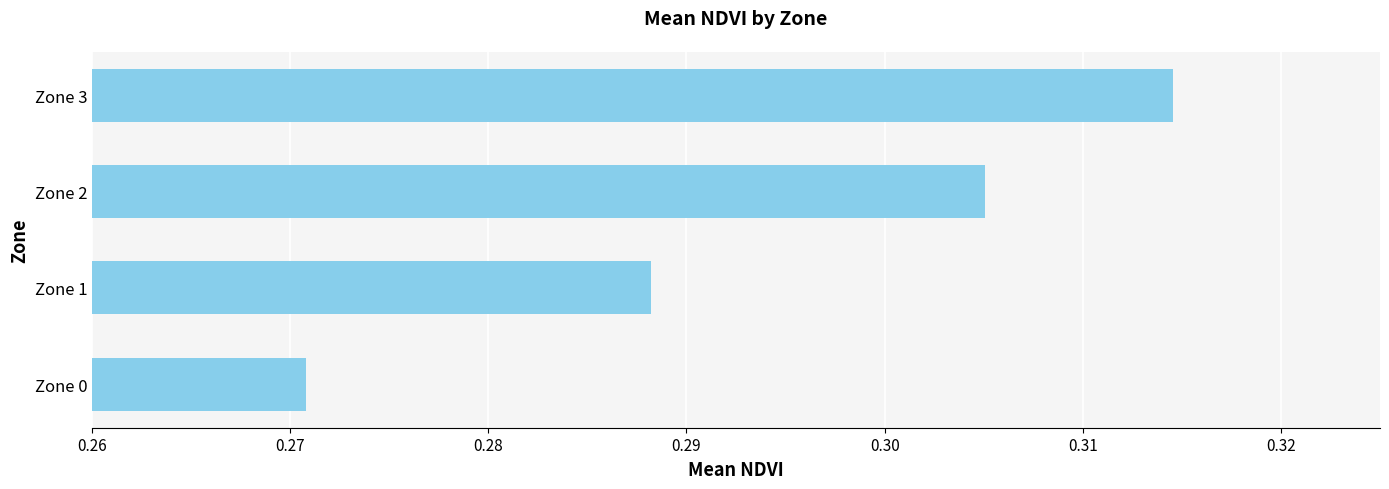

How many bars are there in total?

4